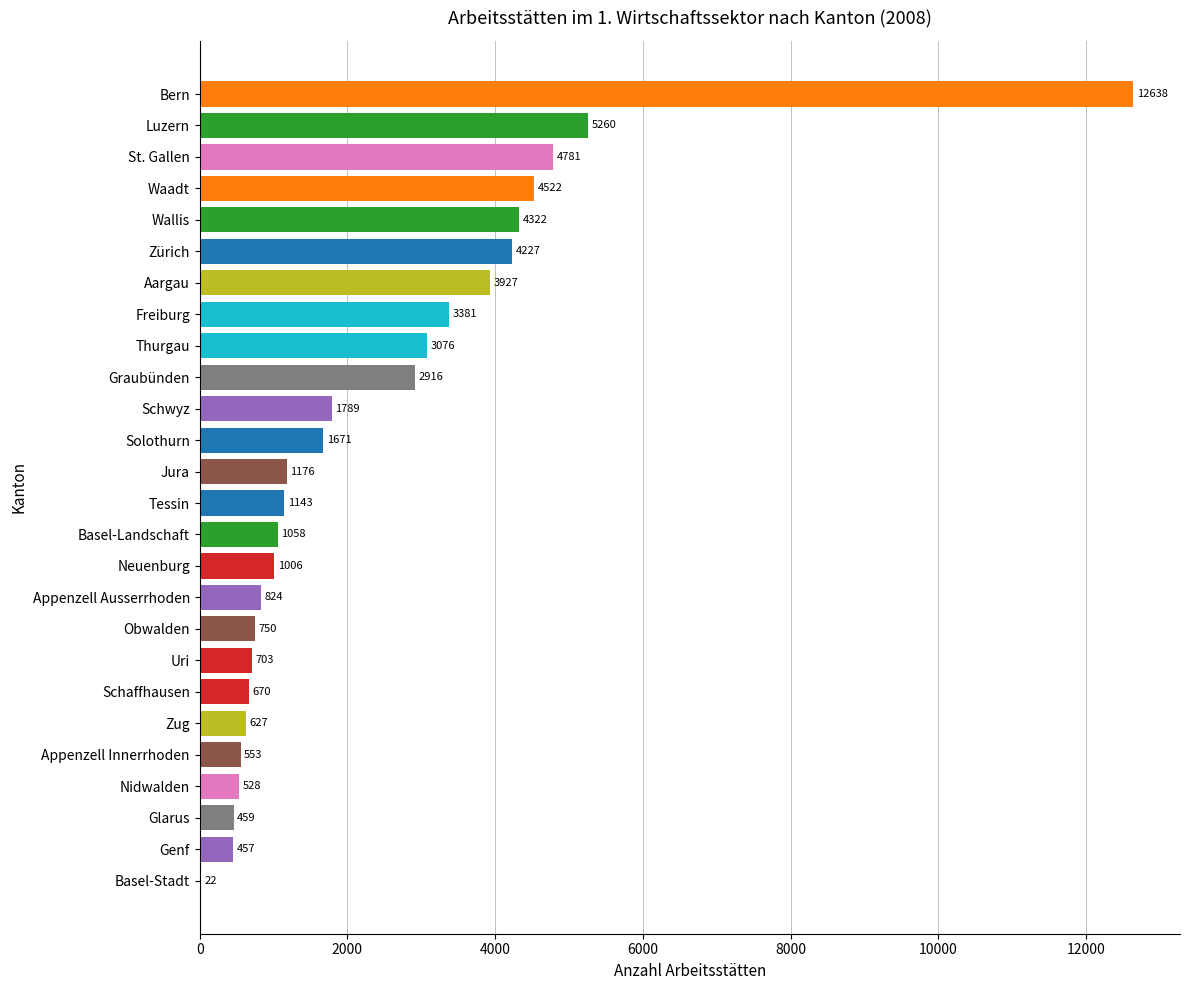

What is the sum of all values?

62486